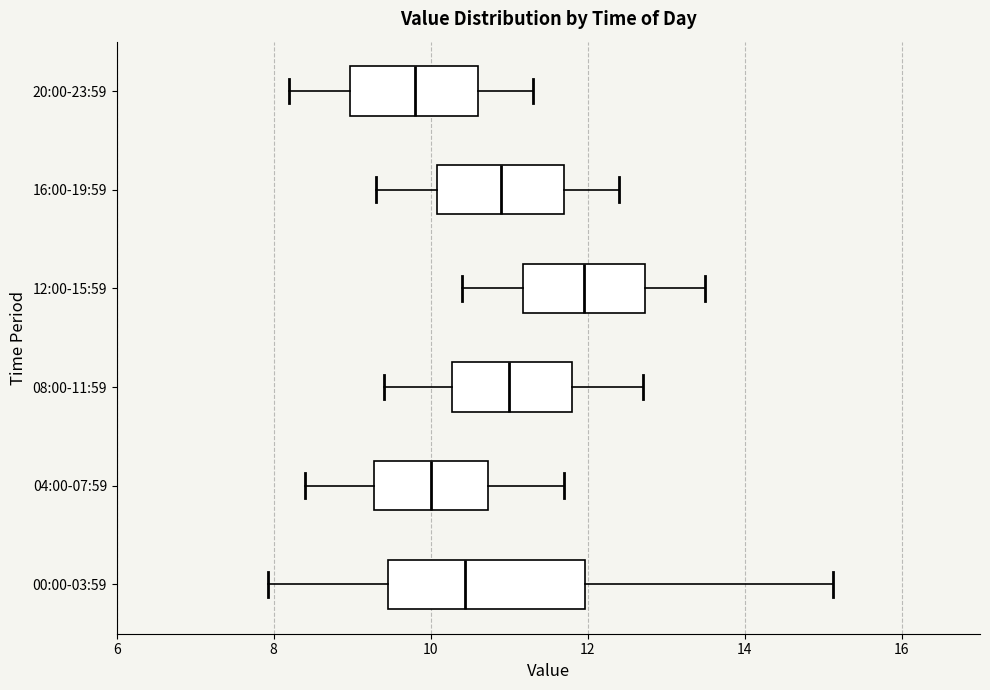

Reading bottom to top, read every box against the x-axis: the position of its median line, the range the box covers, and the ends of its whiskers. The values are not printed on the chart, so give them approximately, as read against the axis.

00:00-03:59: median 10.4, box 9.4 to 12.0, whiskers 8.0 to 15.2
04:00-07:59: median 10.0, box 9.2 to 10.8, whiskers 8.4 to 11.8
08:00-11:59: median 11.0, box 10.2 to 11.8, whiskers 9.4 to 12.8
12:00-15:59: median 12.0, box 11.2 to 12.8, whiskers 10.4 to 13.6
16:00-19:59: median 11.0, box 10.0 to 11.8, whiskers 9.4 to 12.4
20:00-23:59: median 9.8, box 9.0 to 10.6, whiskers 8.2 to 11.4